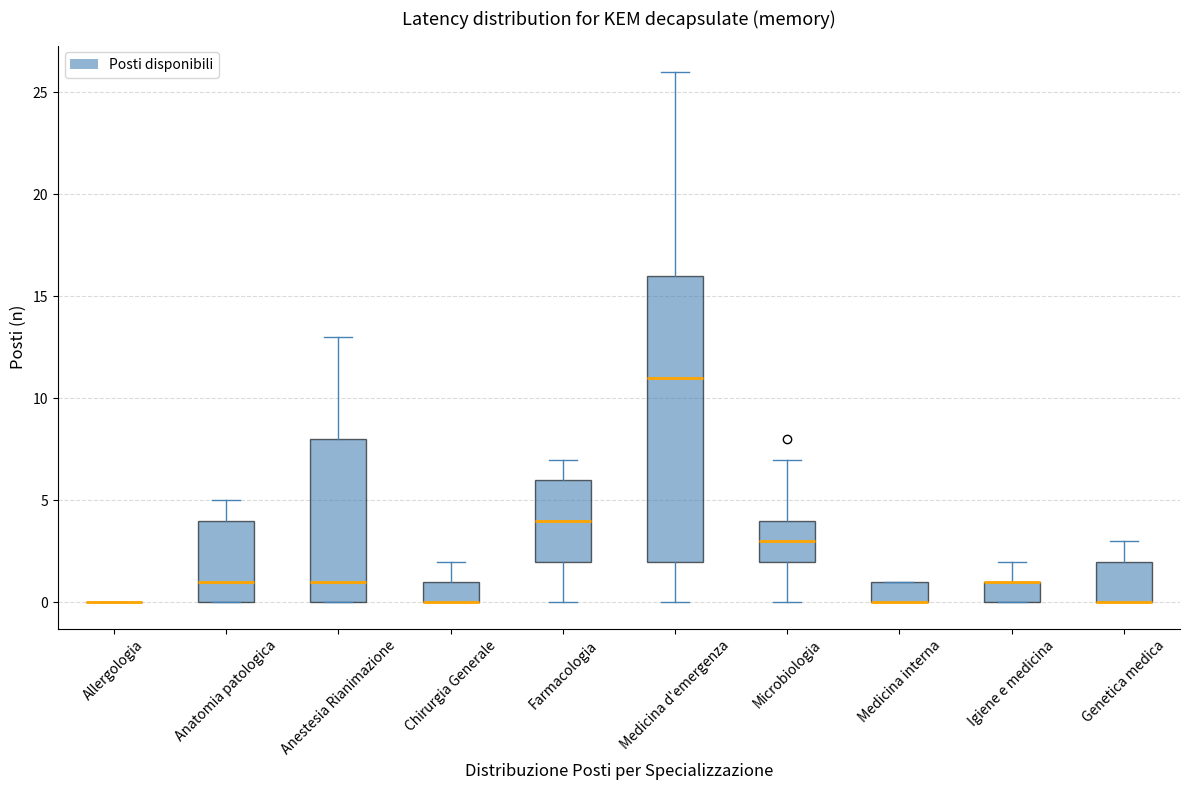

Reading left to right, transcribe this box plot: for each box, give where its median line is, the range the box spans, and where its two whiskers end, as read against the y-axis. The values are not printed on the chart, so give them approximately, as read against the axis.

Allergologia: box collapsed to a line at 0, whiskers 0 to 0
Anatomia patologica: median 1, box 0 to 4, whiskers 0 to 5
Anestesia Rianimazione: median 1, box 0 to 8, whiskers 0 to 13
Chirurgia Generale: median 0 (drawn on the box's lower edge), box 0 to 1, whiskers 0 to 2
Farmacologia: median 4, box 2 to 6, whiskers 0 to 7
Medicina d'emergenza: median 11, box 2 to 16, whiskers 0 to 26
Microbiologia: median 3, box 2 to 4, whiskers 0 to 7
Medicina interna: median 0 (drawn on the box's lower edge), box 0 to 1, whiskers 0 to 1
Igiene e medicina: median 1 (drawn on the box's upper edge), box 0 to 1, whiskers 0 to 2
Genetica medica: median 0 (drawn on the box's lower edge), box 0 to 2, whiskers 0 to 3